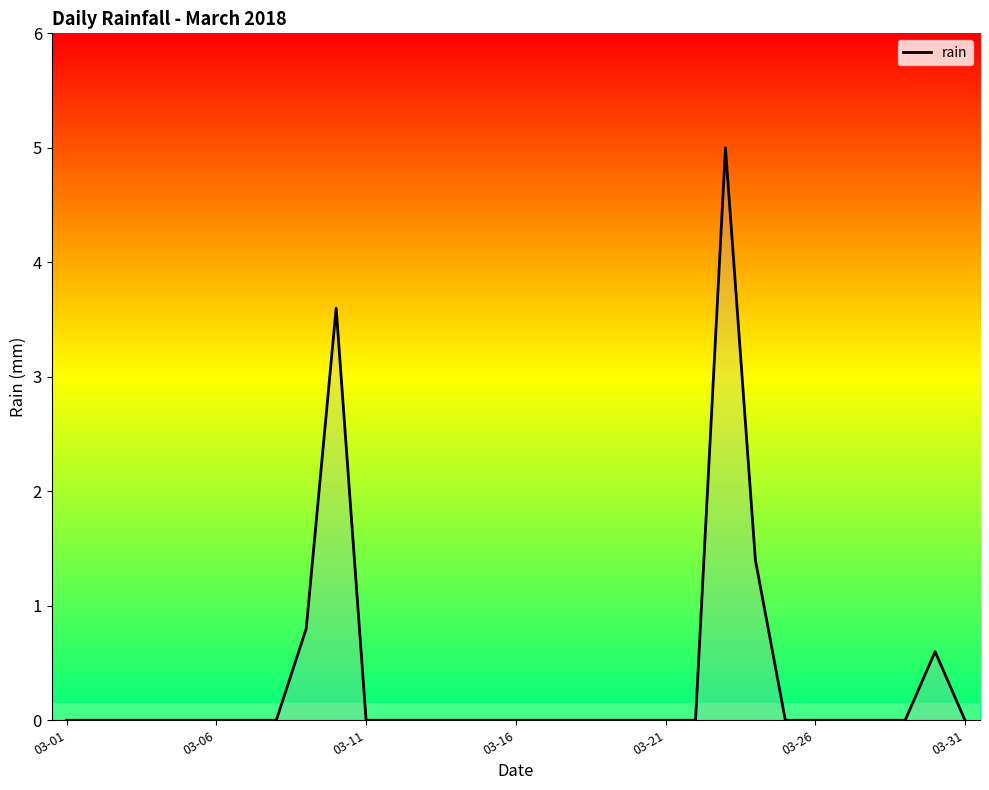

True or false: there are more than 0 points higher than both neighbors.

True